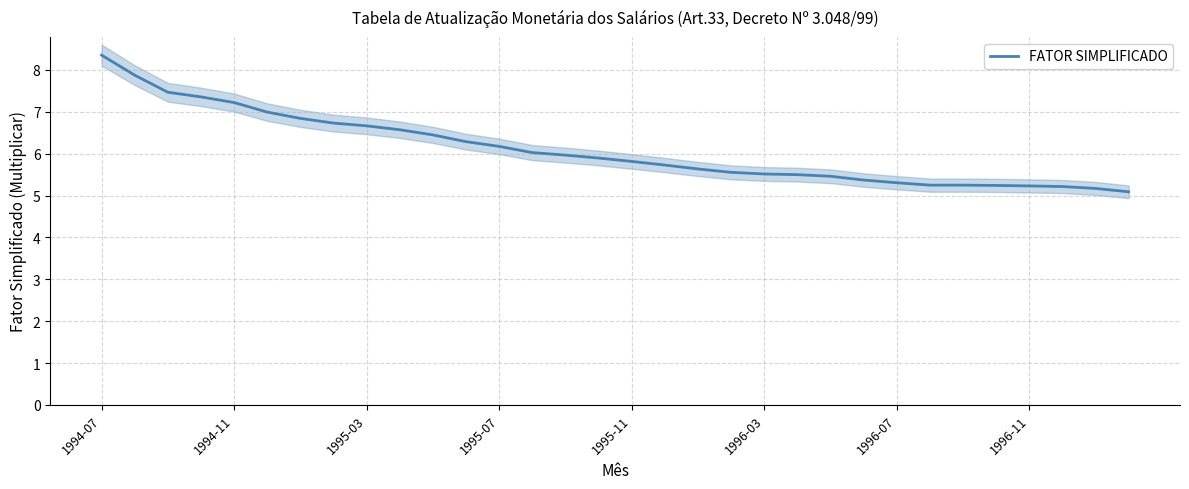

What is the value of the 18th point from the left?

5.7